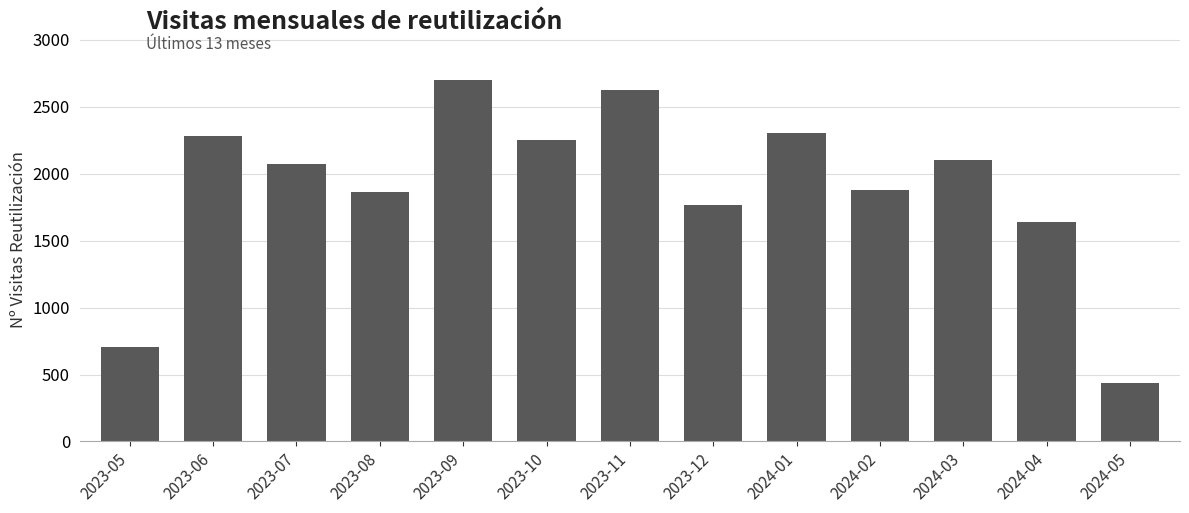

Which label corresponds to the largest value in the chart?

2023-09